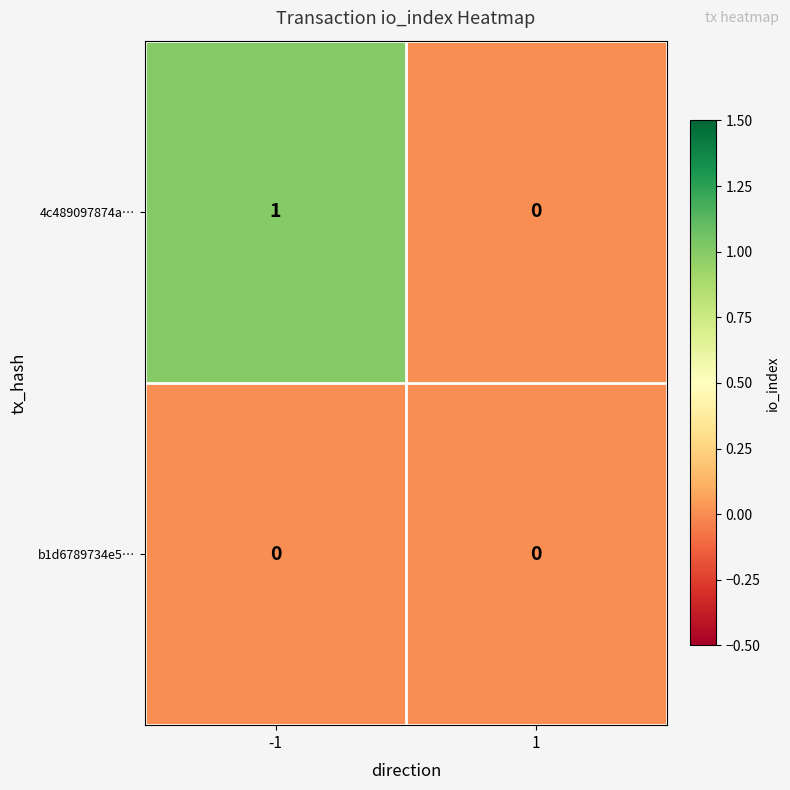

At which category is the sum across all series the highest?

-1